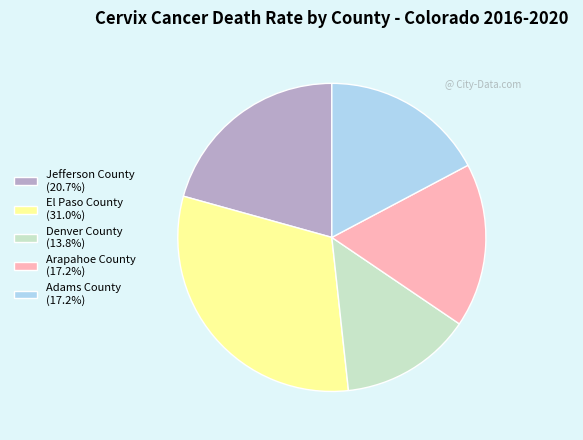

Approximately how many times larger is the value at Denver County (13.8%) compared to Adams County (17.2%)?

0.8